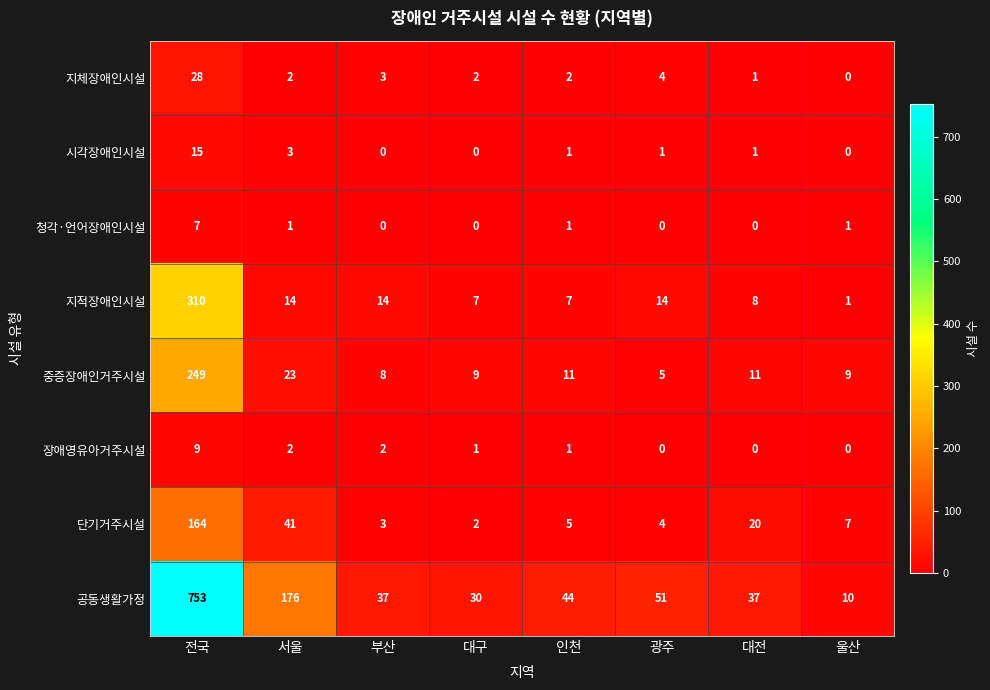

What is the difference between the highest and lowest values at 울산?

10